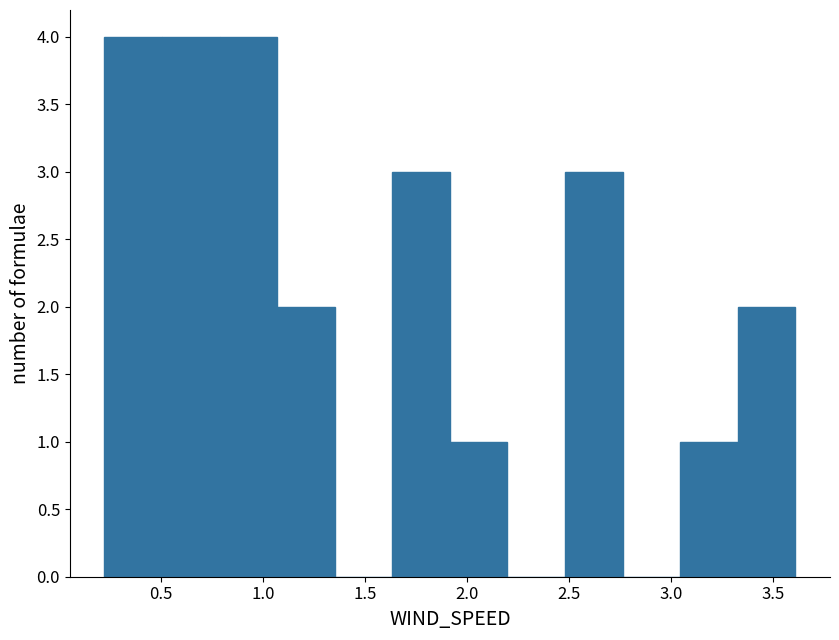

Reading left to right, transcribe this chart: for each bar, give the range it covers on the x-axis and its height. Neither the bar edges nor the heights are printed on the chart, so give them approximately, as read against the axes.

0.20 to 0.50: 4
0.50 to 0.80: 4
0.80 to 1.05: 4
1.05 to 1.35: 2
1.35 to 1.65: 0
1.65 to 1.90: 3
1.90 to 2.20: 1
2.20 to 2.50: 0
2.50 to 2.75: 3
2.75 to 3.05: 0
3.05 to 3.35: 1
3.35 to 3.60: 2